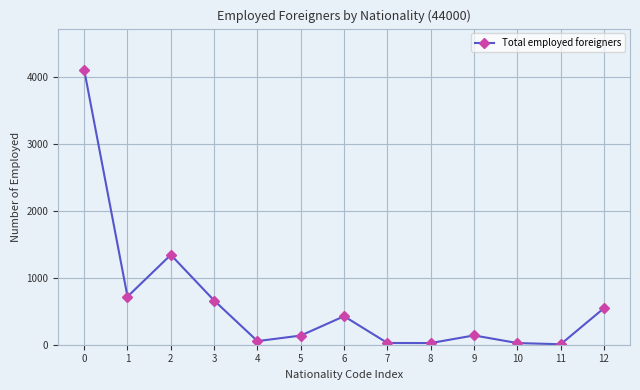

The value at 12 is 547. True or false?

True